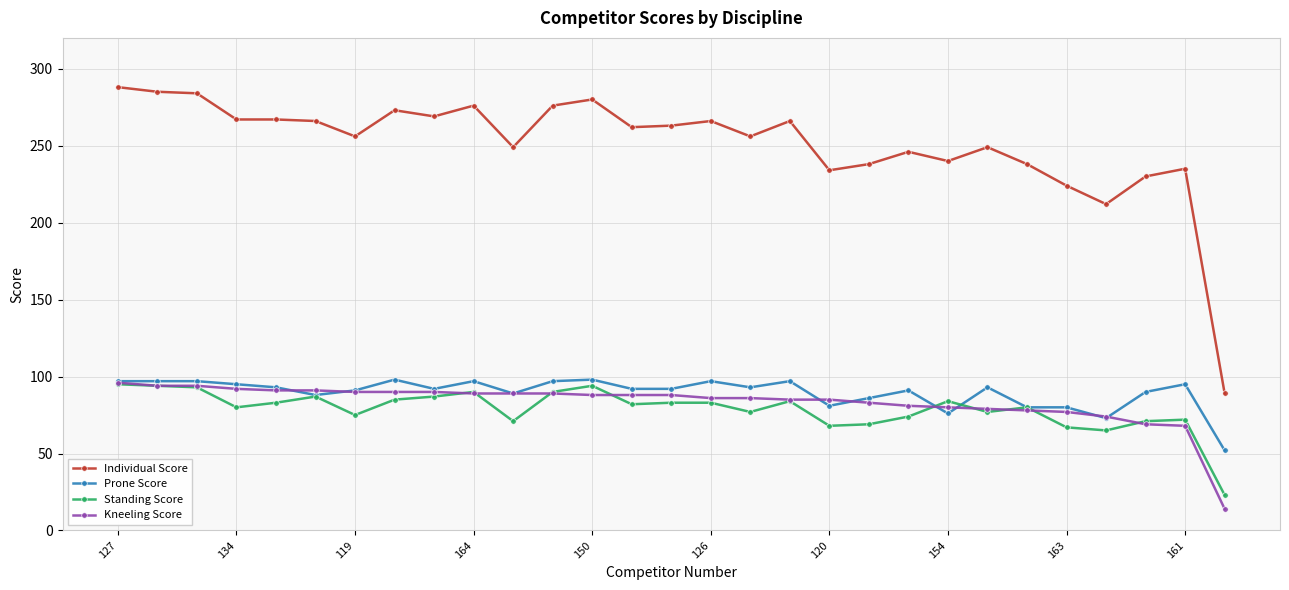

What is the minimum value shown in the chart?

14